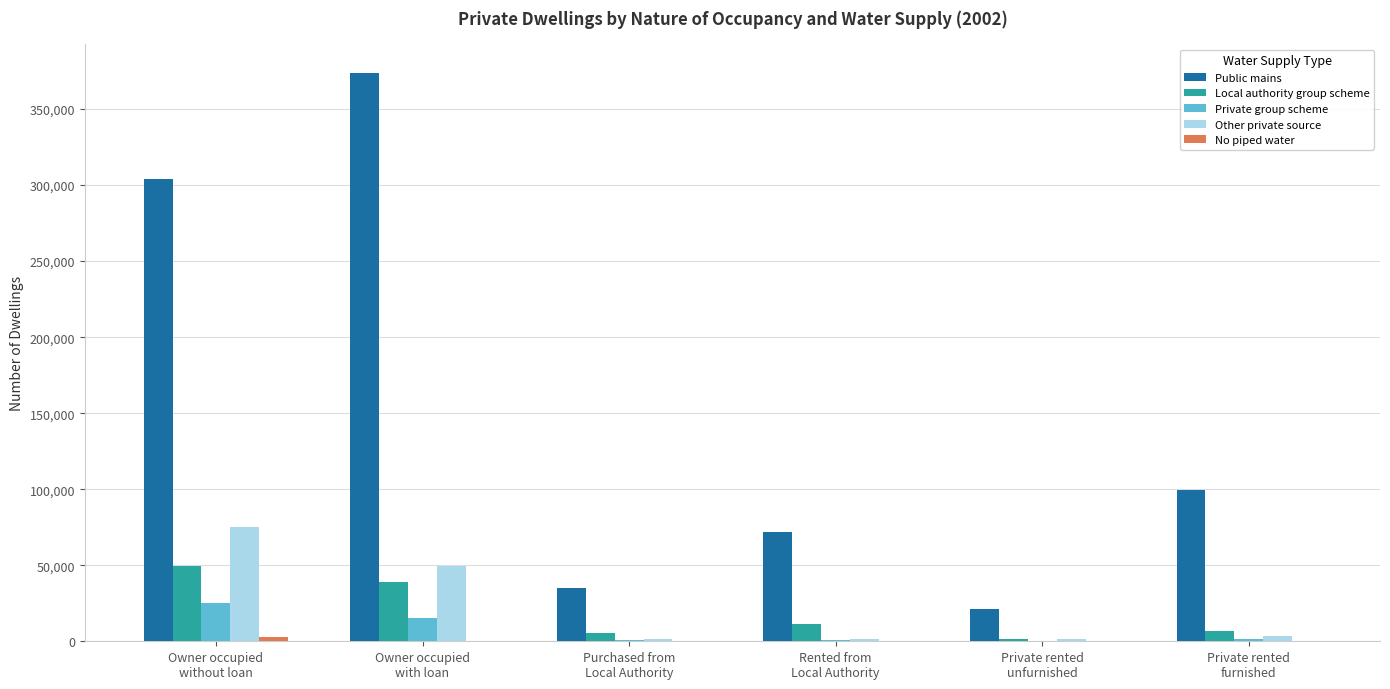

Which series has the largest total across all categories?

Public mains